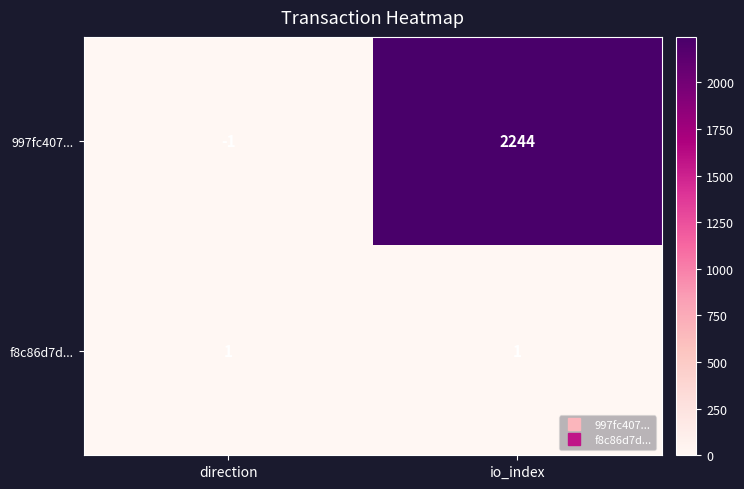

What is the total value across all series at io_index?

2245